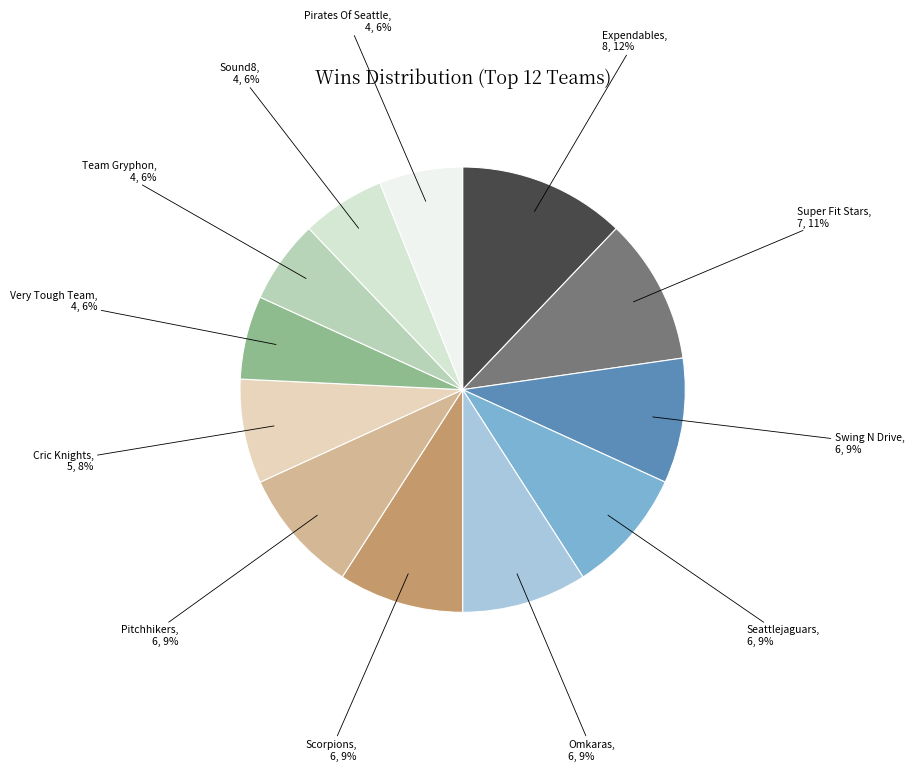

To the nearest percent, what portion does Swing N Drive represent?

9%